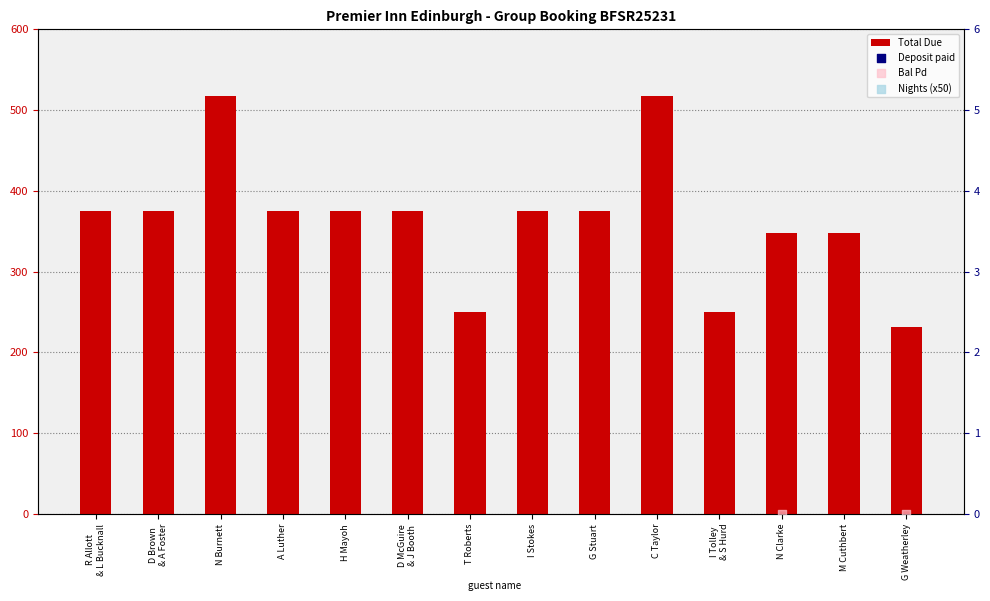

Which series reaches the maximum Y coordinate?

Total Due